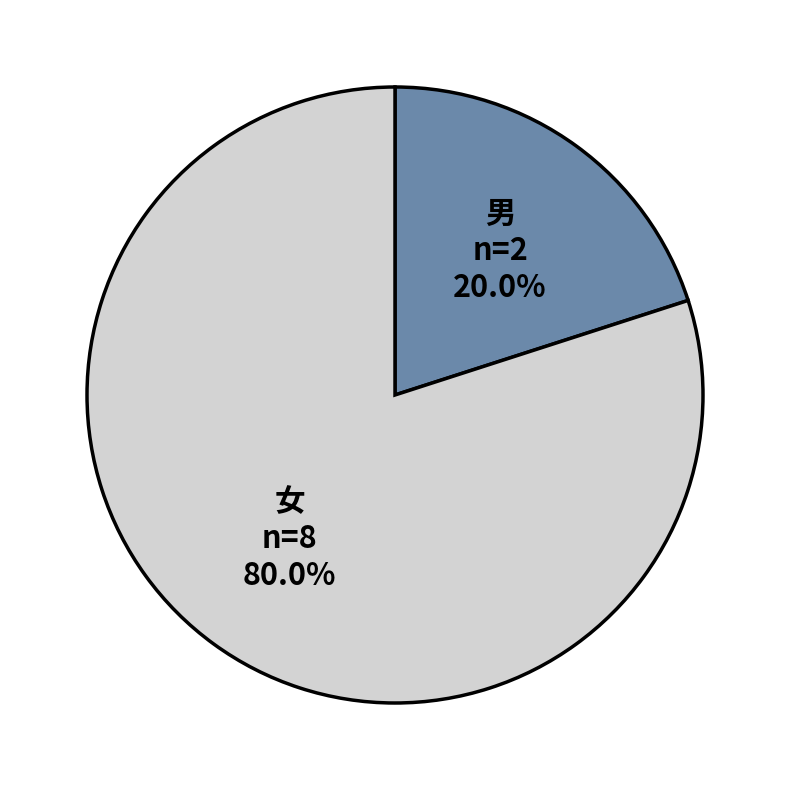

Between 男 and 女, which is larger?

女